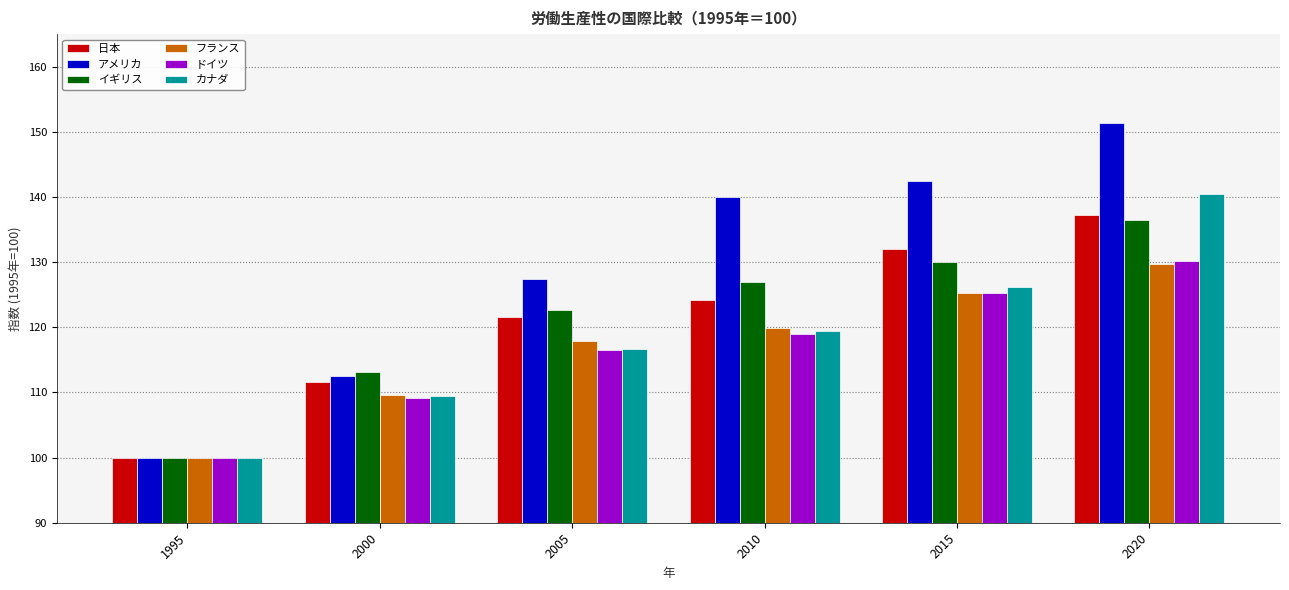

How many bars are there in total?

36